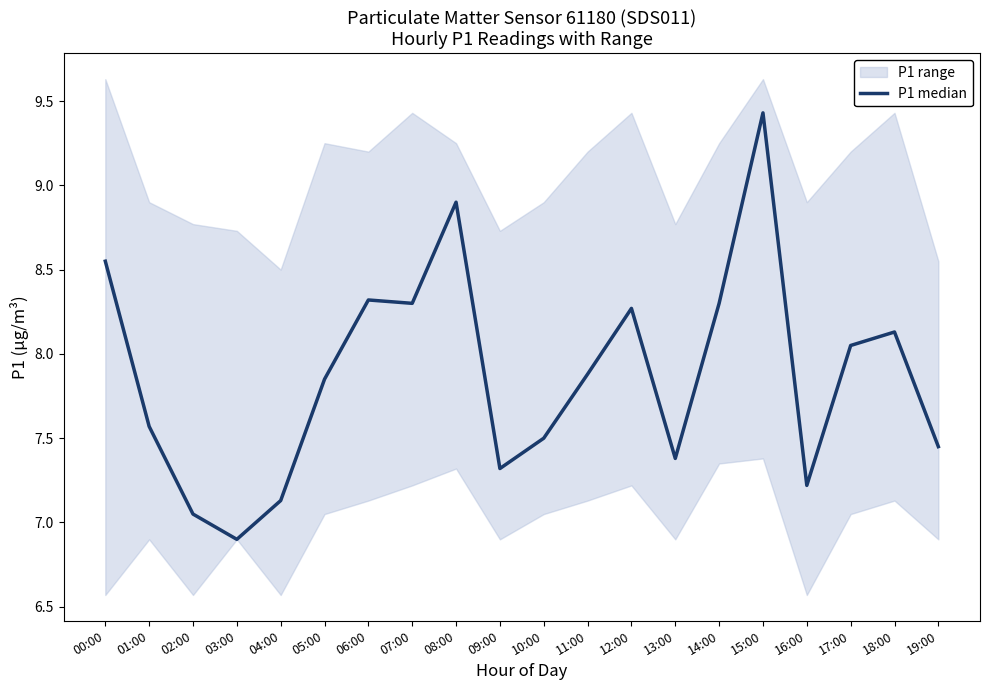

List the labels in order of value, smallest first.

03:00, 02:00, 04:00, 16:00, 09:00, 13:00, 19:00, 10:00, 01:00, 05:00, 11:00, 17:00, 18:00, 12:00, 07:00, 14:00, 06:00, 00:00, 08:00, 15:00